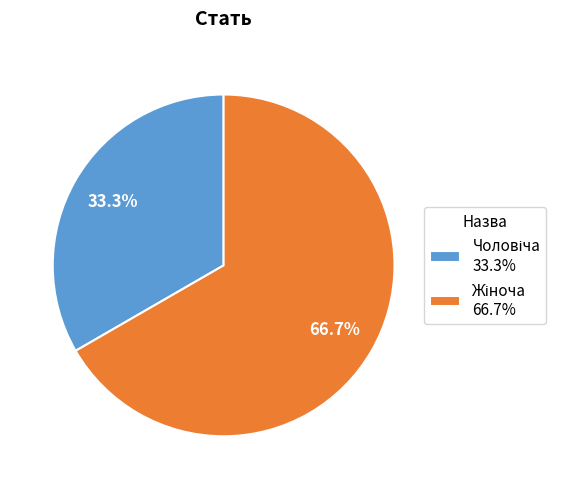

Is there a majority slice in this chart?

Yes